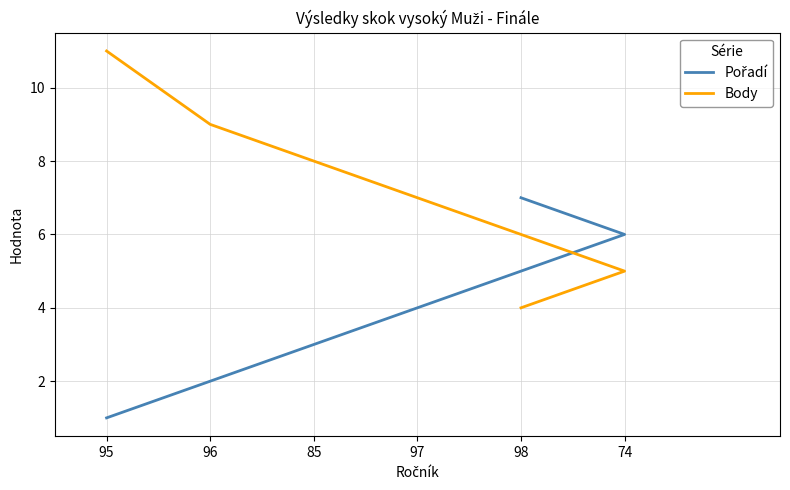

What is the value of the Pořadí point at the 4th from the left?

4